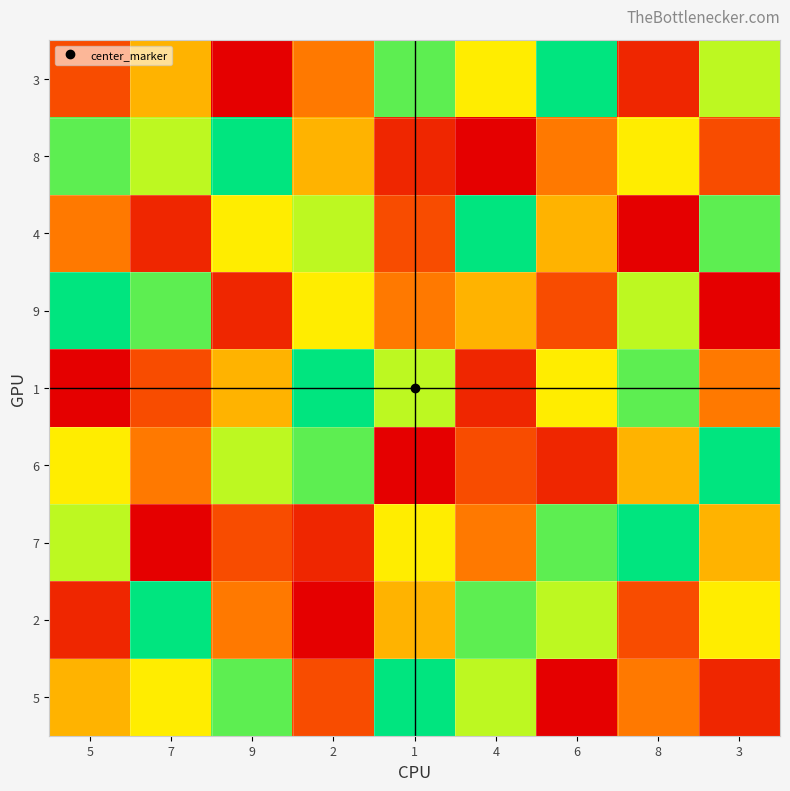

Reading left to right, list all the values displayed in this chart.

3: 5=3	7=5	9=1	2=4	1=8	4=6	6=9	8=2	3=7
8: 5=8	7=7	9=9	2=5	1=2	4=1	6=4	8=6	3=3
4: 5=4	7=2	9=6	2=7	1=3	4=9	6=5	8=1	3=8
9: 5=9	7=8	9=2	2=6	1=4	4=5	6=3	8=7	3=1
1: 5=1	7=3	9=5	2=9	1=7	4=2	6=6	8=8	3=4
6: 5=6	7=4	9=7	2=8	1=1	4=3	6=2	8=5	3=9
7: 5=7	7=1	9=3	2=2	1=6	4=4	6=8	8=9	3=5
2: 5=2	7=9	9=4	2=1	1=5	4=8	6=7	8=3	3=6
5: 5=5	7=6	9=8	2=3	1=9	4=7	6=1	8=4	3=2